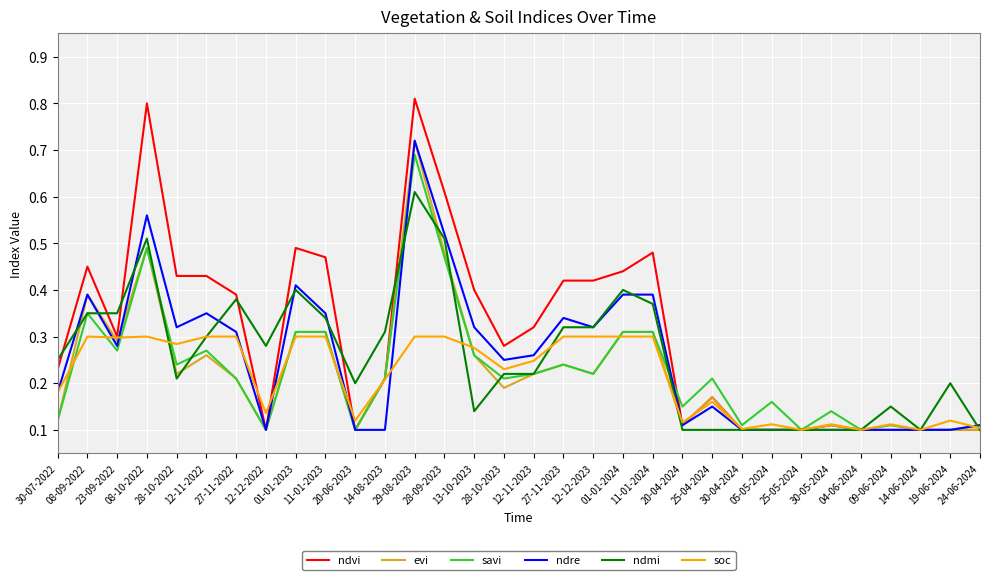

Is it true that evi equals 0.2 at 27-11-2023?

True